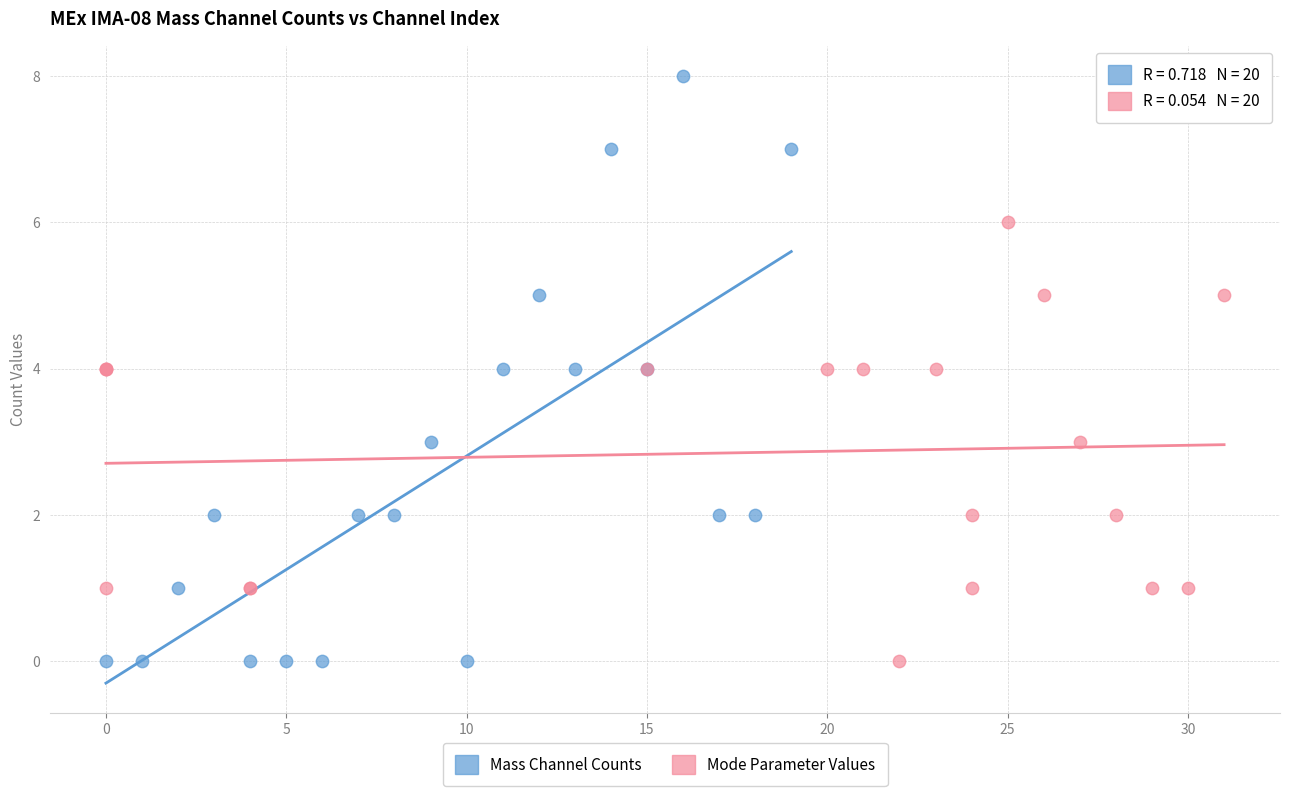

Which series contains the highest Y value?

Mass Channel Counts